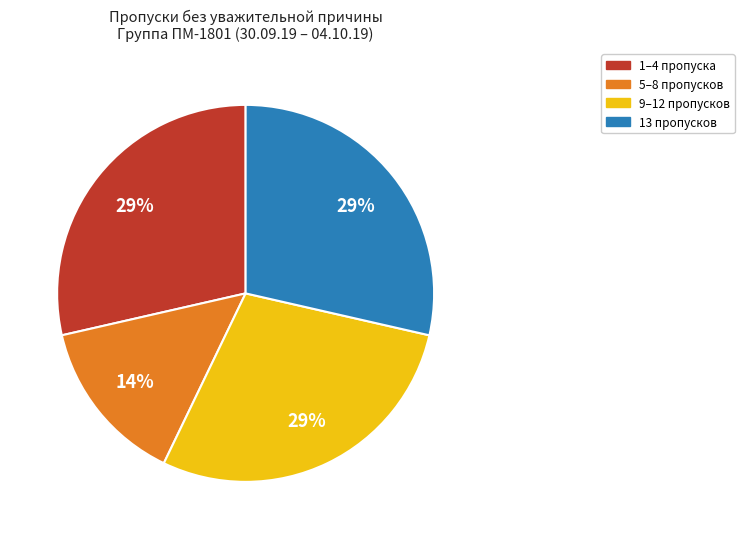

Is there any slice that represents more than half of the pie?

No